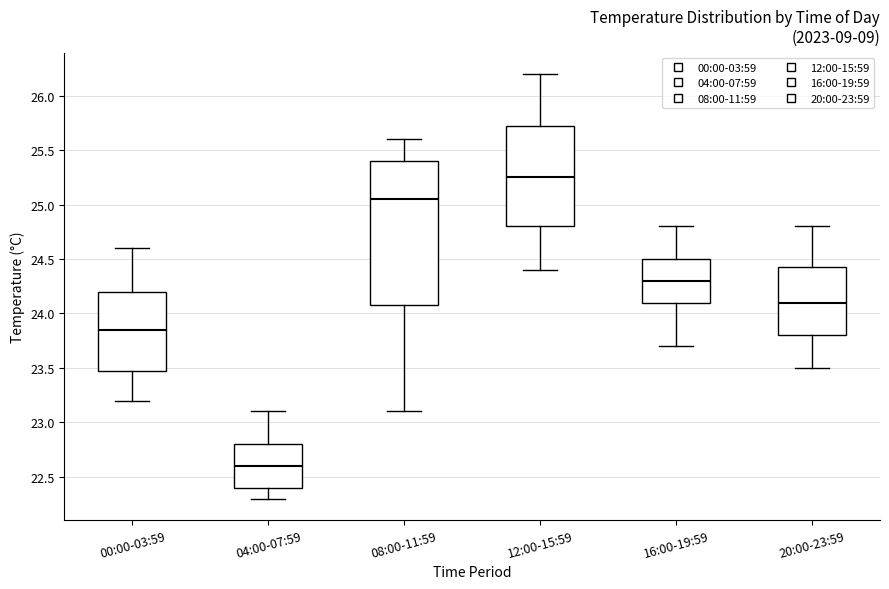

Comparing the boxes themselves (not the whiskers), which one is the tallest?

08:00-11:59